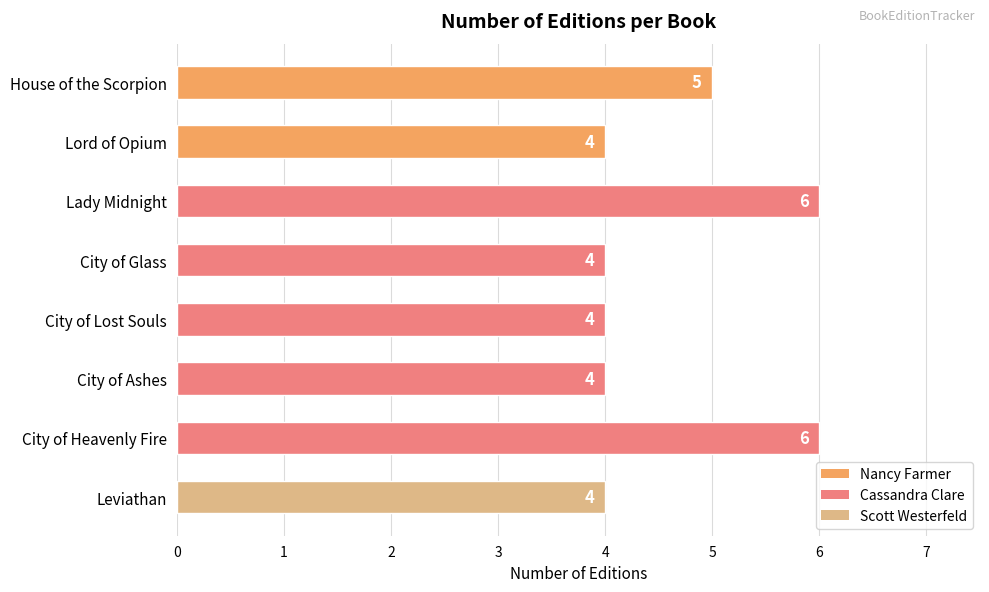

What is the difference between the maximum and second lowest values?

2